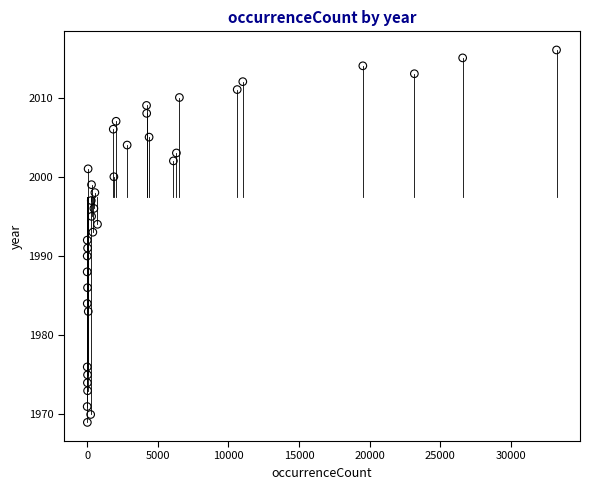

What is the range of Y values (max minus min)?

47